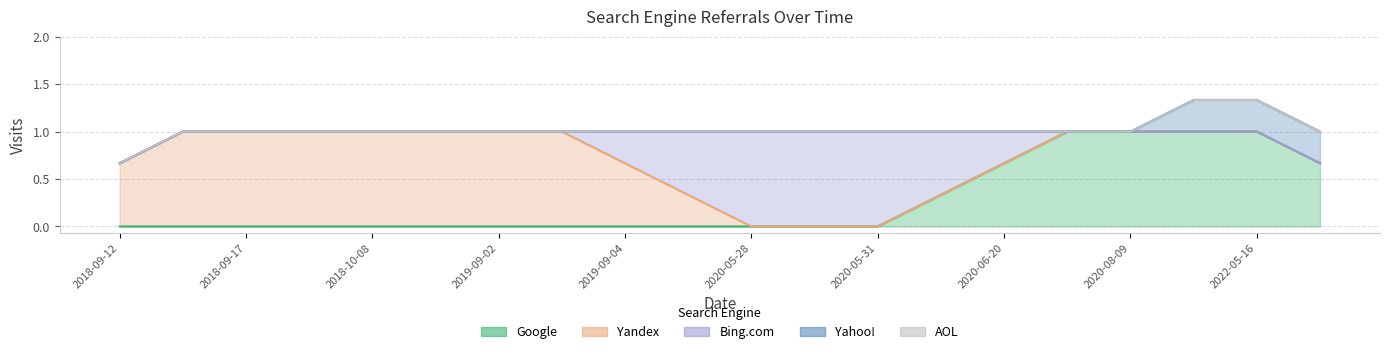

How many data points does each series have?

20